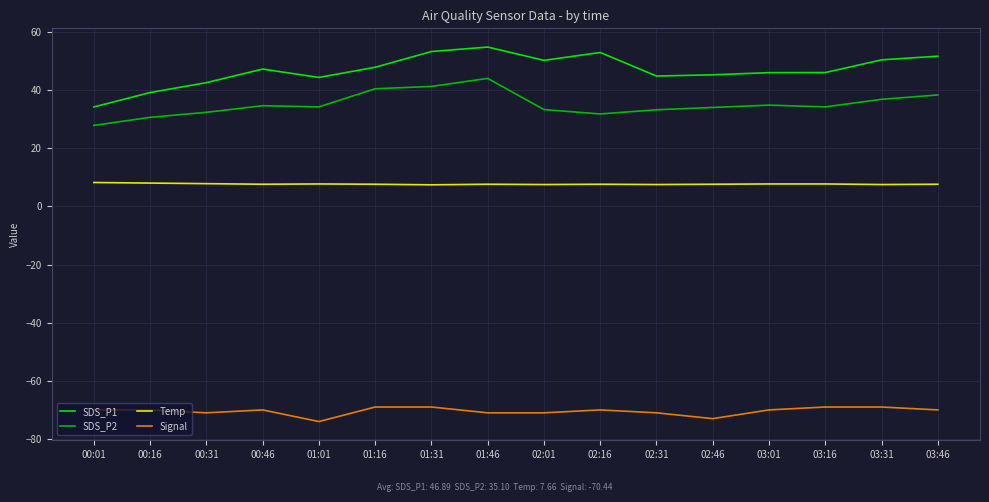

What is the maximum value shown in the chart?

54.8